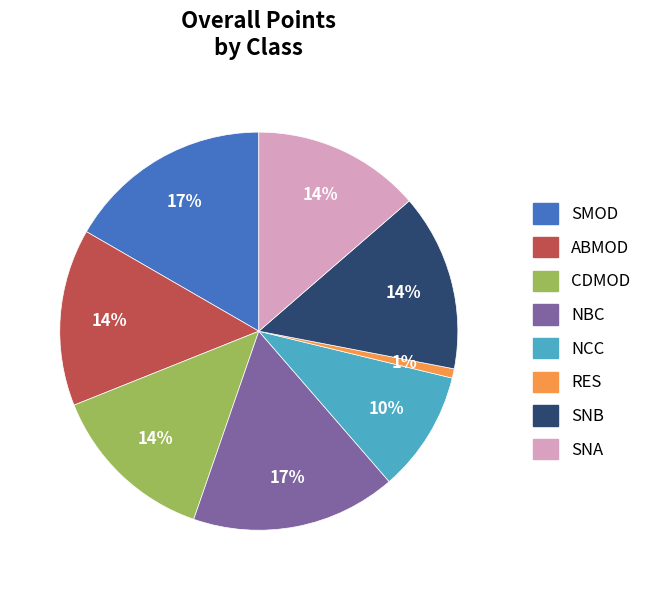

Which category has the smallest portion of the pie?

RES